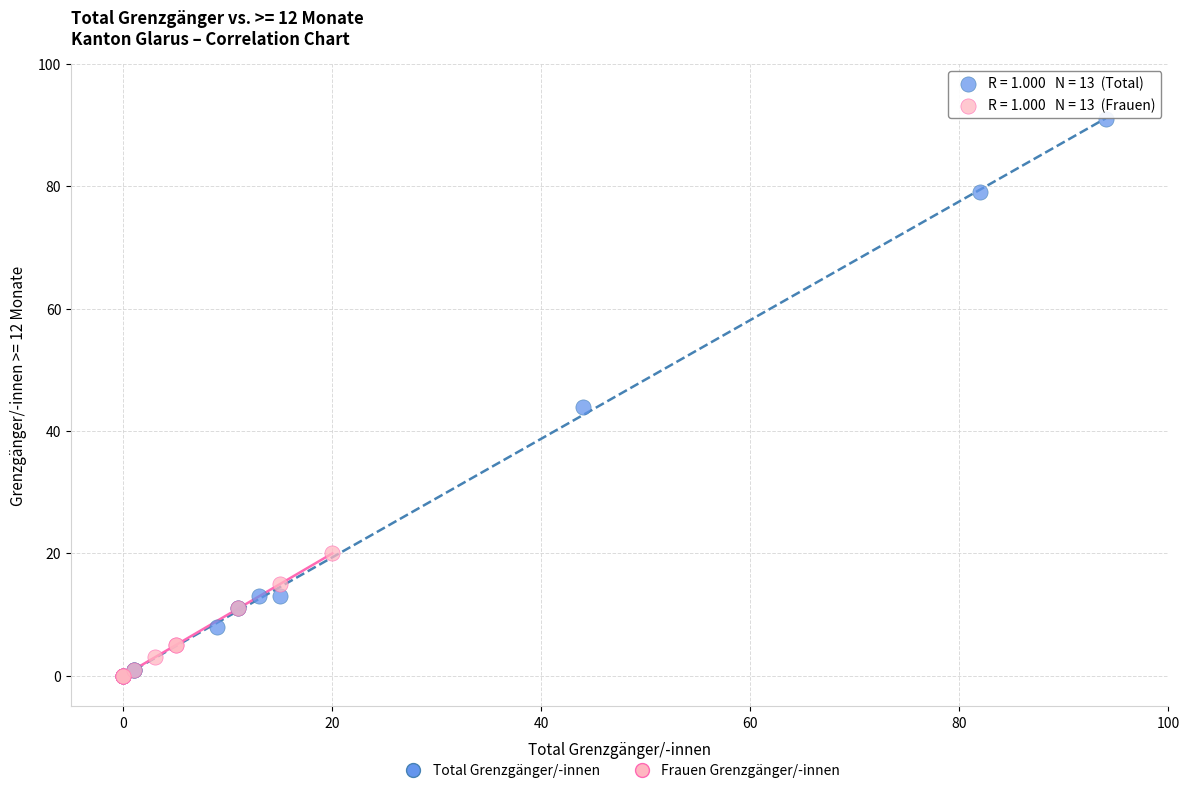

Which series reaches the maximum Y coordinate?

Total Grenzgänger/-innen